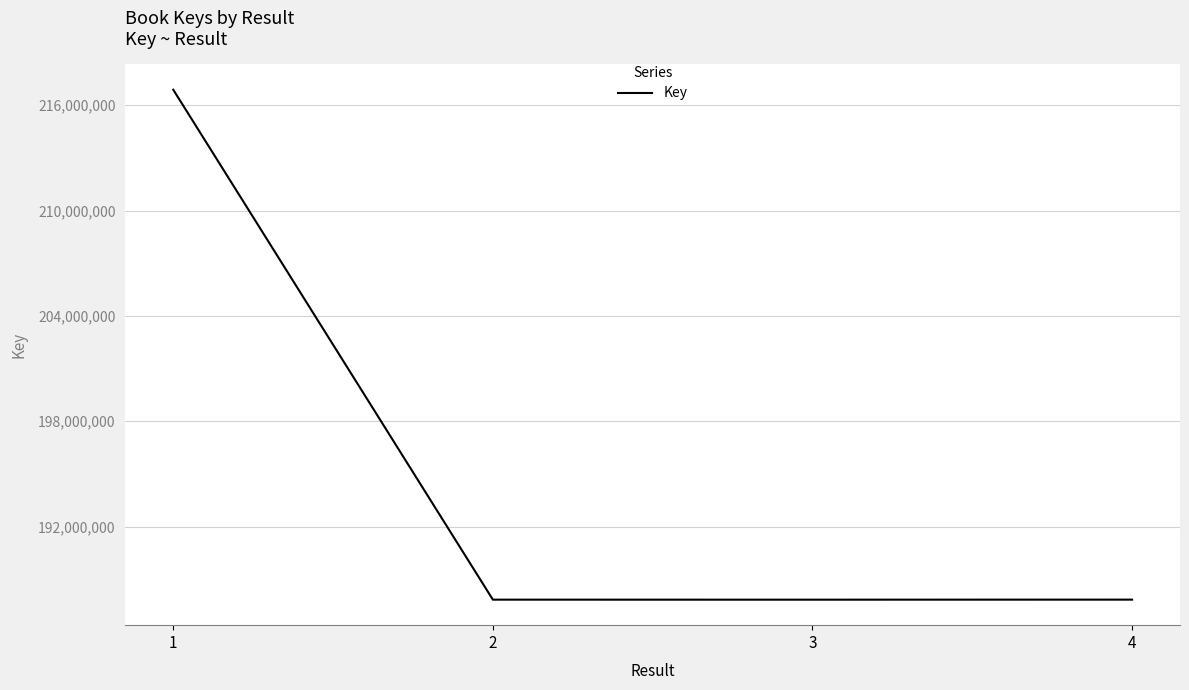

What is the minimum value shown in the chart?

187837630